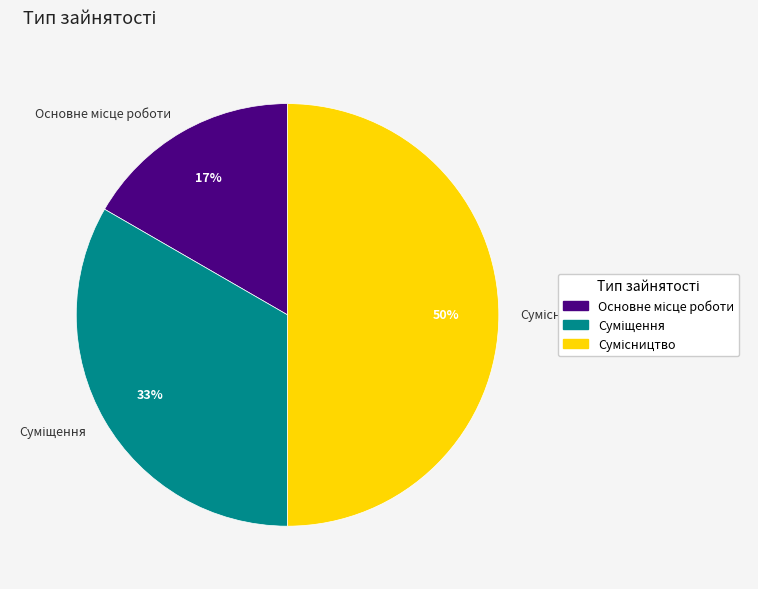

To the nearest percent, what is the difference between the largest and smallest slice percentages?

33%